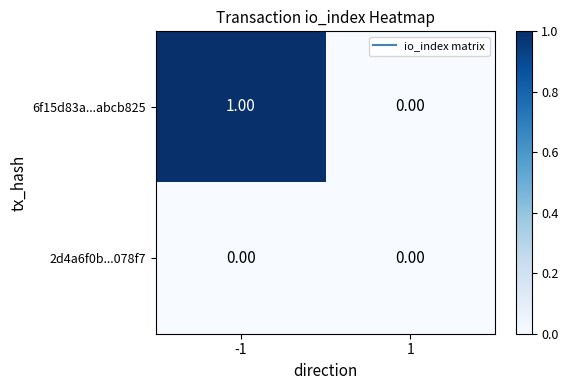

Which series has the largest total across all categories?

6f15d83a...abcb825